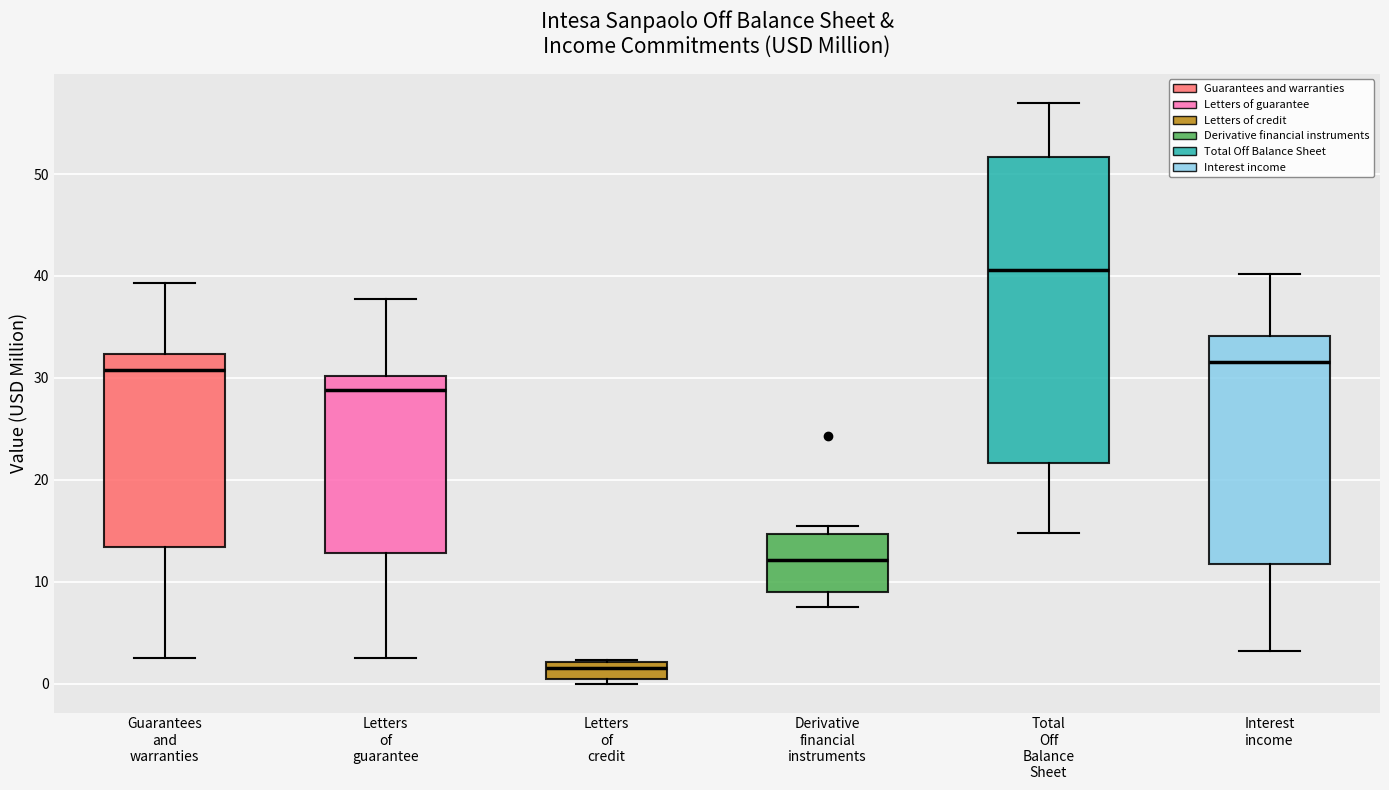

Where is the upper edge of the box for Guarantees and warranties on the y-axis? The values are not printed on the chart, so give them approximately, as read against the axis.

32